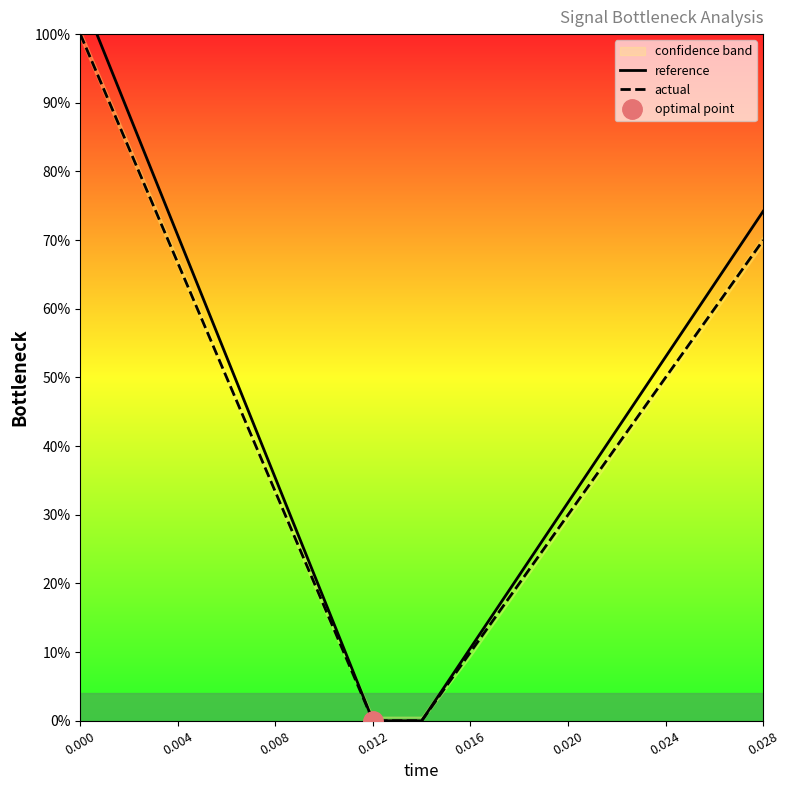

What is the sum of all actual values?

630.0